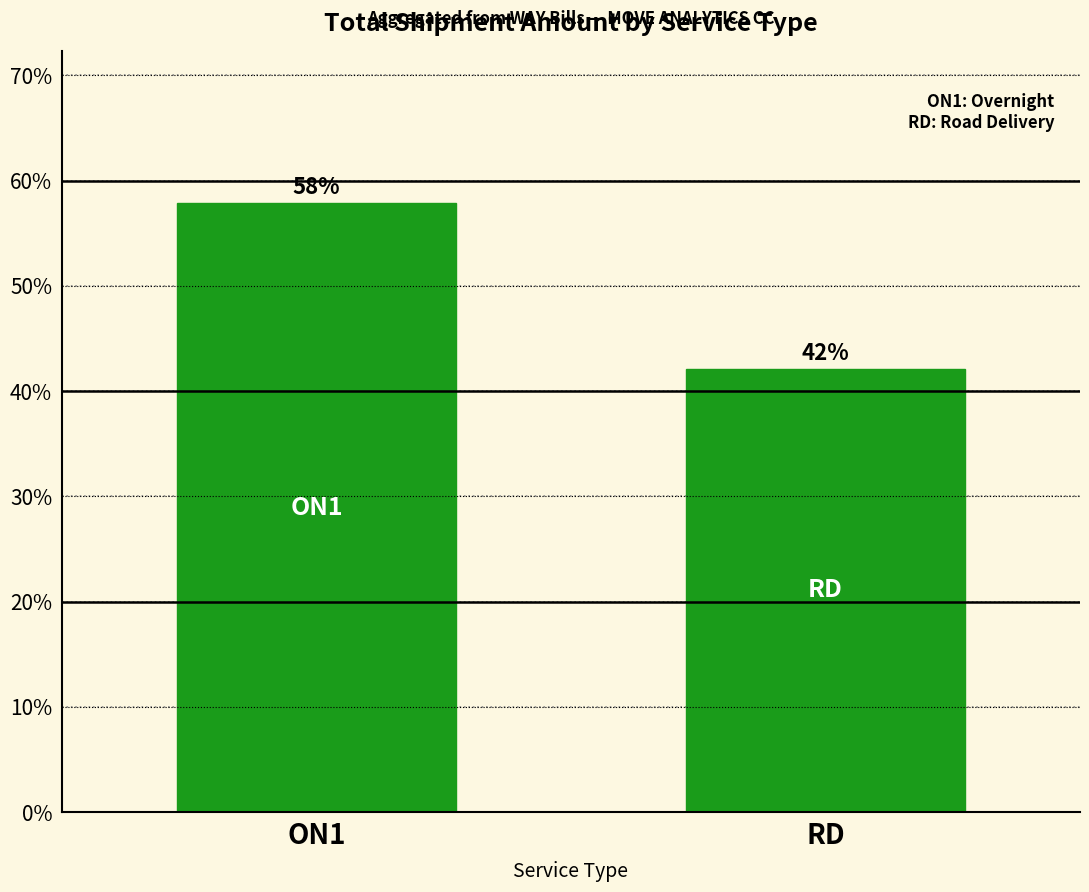

List the labels in order of value, smallest first.

RD, ON1